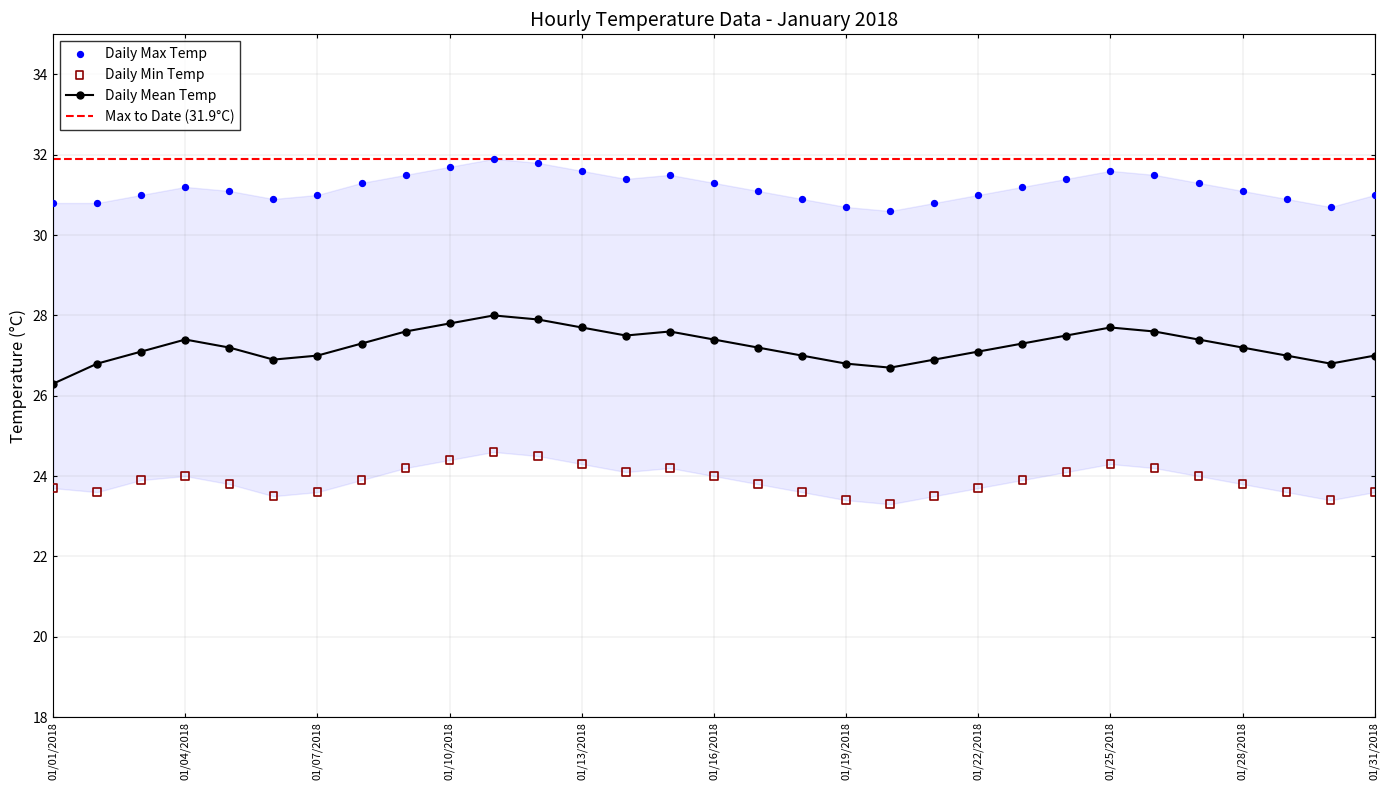

True or false: Daily Mean Temp has more than 0 interior local peaks.

True